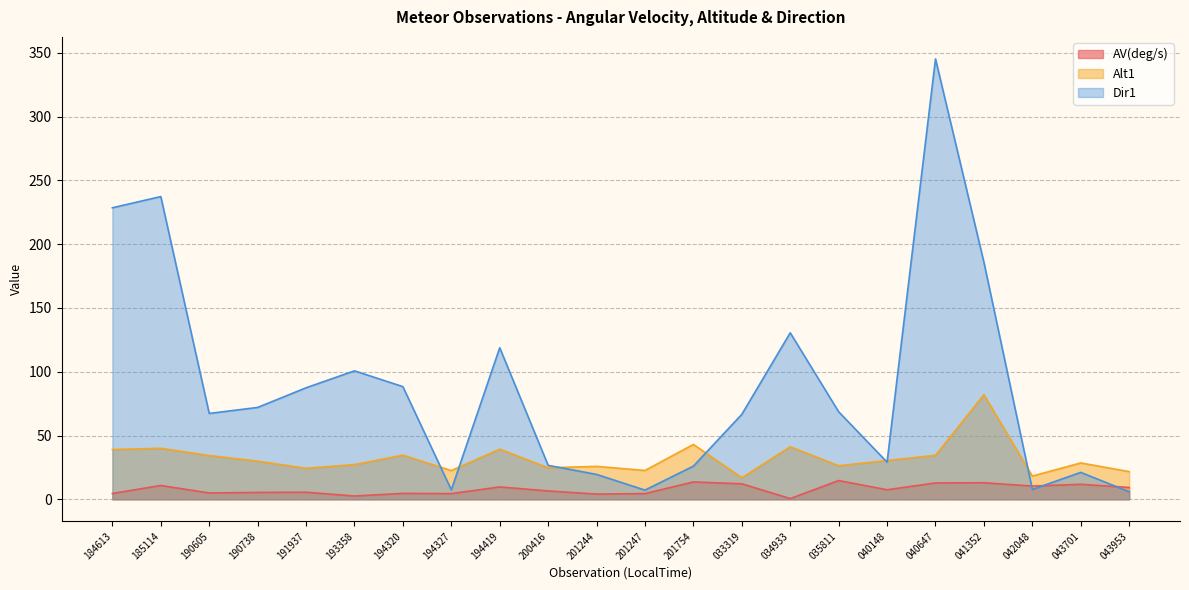

List the labels in order of Alt1 value, smallest first.

033319, 042048, 043953, 194327, 201247, 191937, 200416, 201244, 035811, 193358, 043701, 190738, 040148, 190605, 040647, 194320, 184613, 194419, 185114, 034933, 201754, 041352